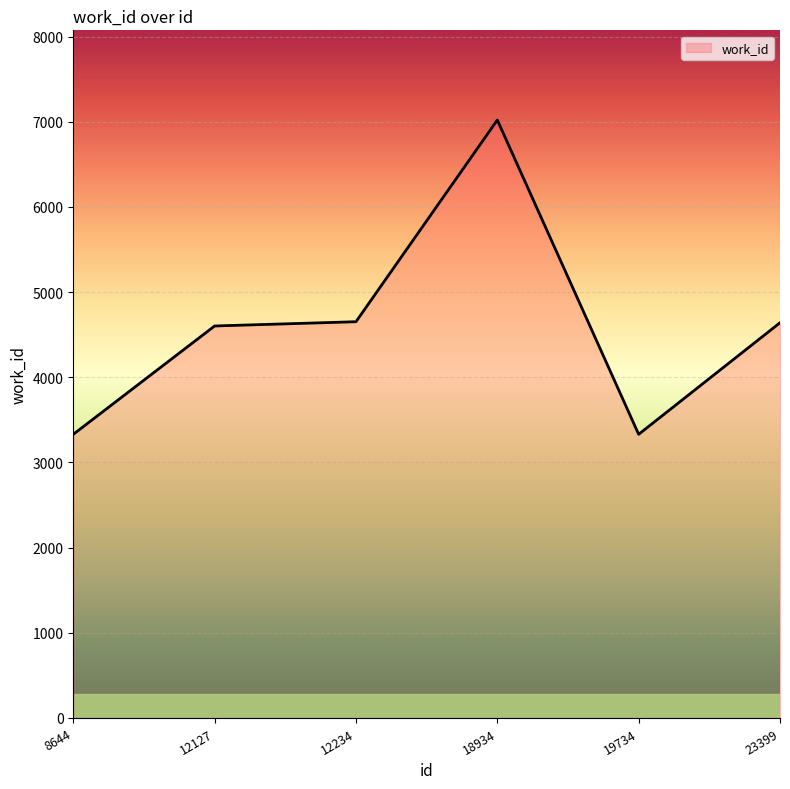

Count the number of data series in this chart.

1